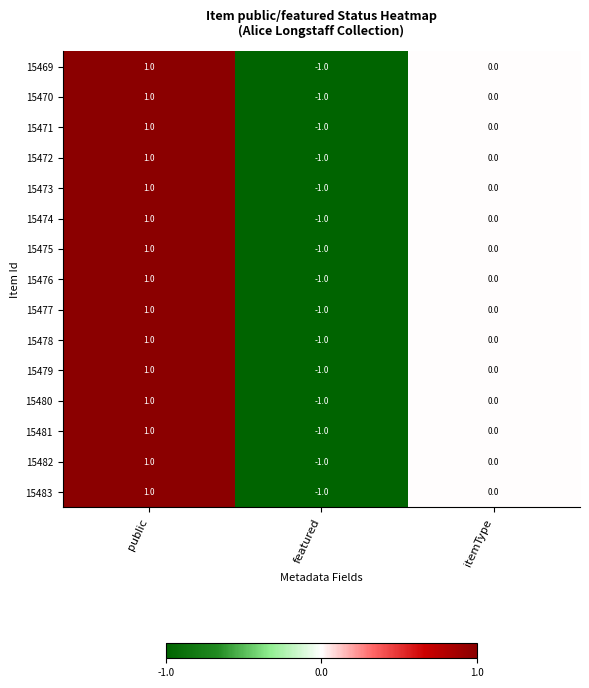

Where is 15476 nearest to the value 0?

itemType